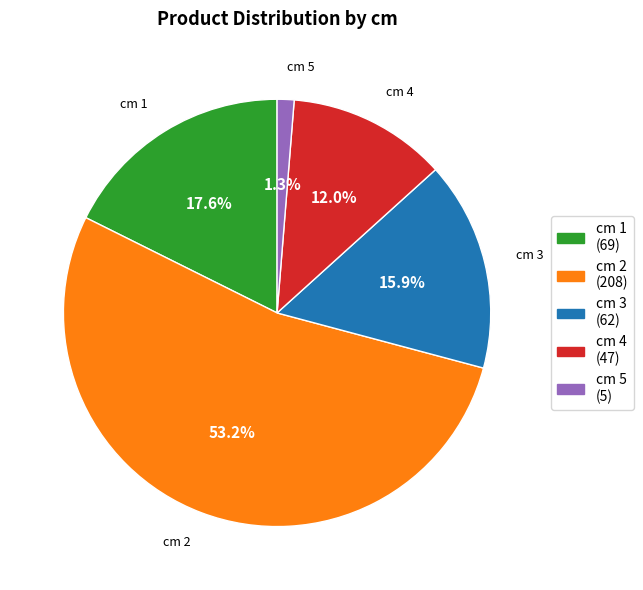

Is there any slice that represents more than half of the pie?

Yes